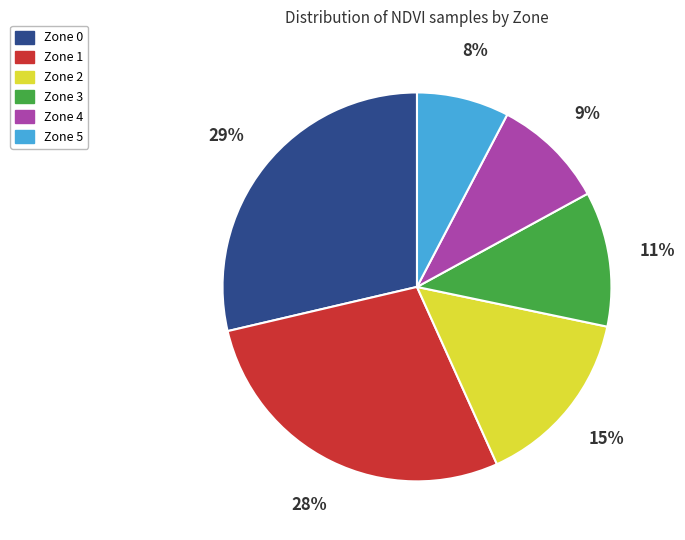

Which slice is the smallest?

Zone 5